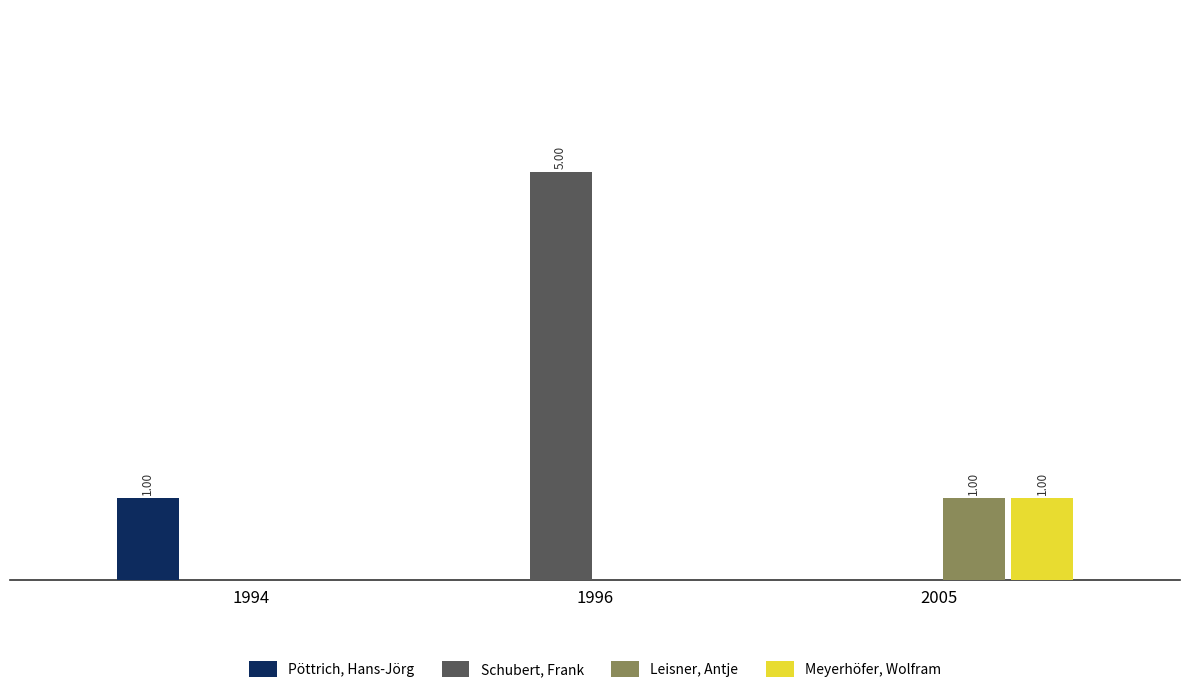

Reading left to right, what are all the values shown in this chart?

Pöttrich, Hans-Jörg: 1994=1	1996=0	2005=0
Schubert, Frank: 1994=0	1996=5	2005=0
Leisner, Antje: 1994=0	1996=0	2005=1
Meyerhöfer, Wolfram: 1994=0	1996=0	2005=1